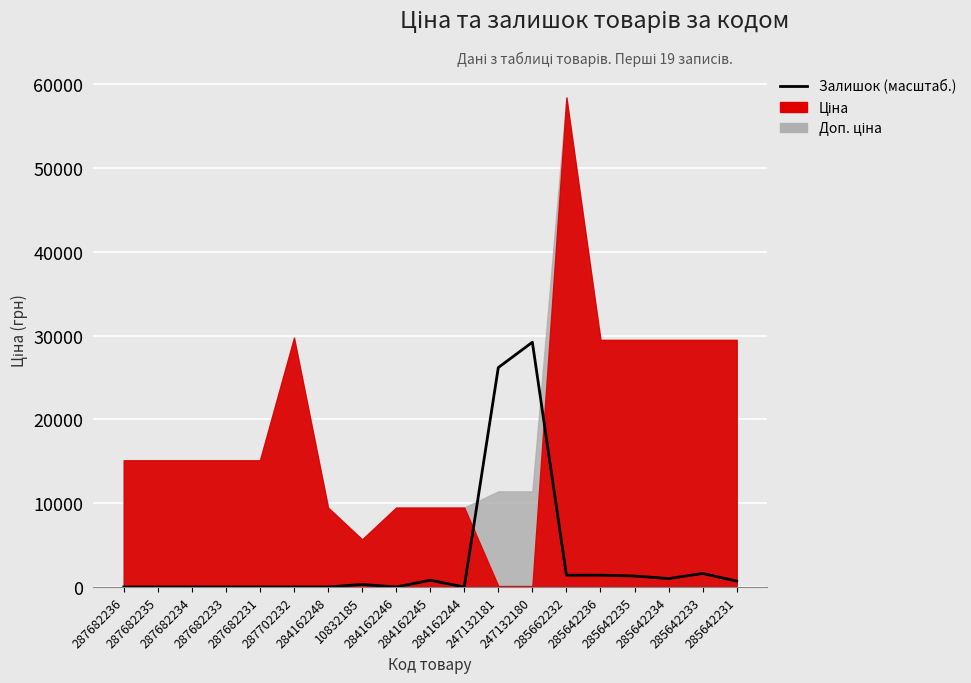

Which has a higher value, 284162246 or 284162245?

284162245